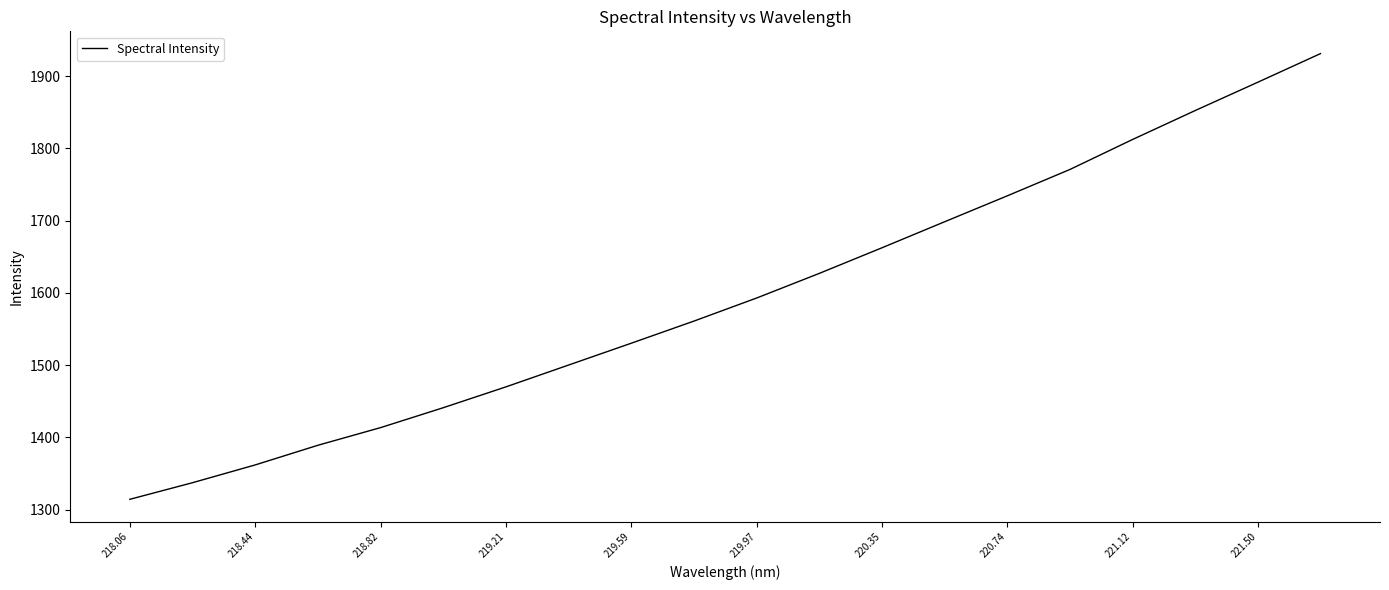

What is the smallest value displayed?

1314.3